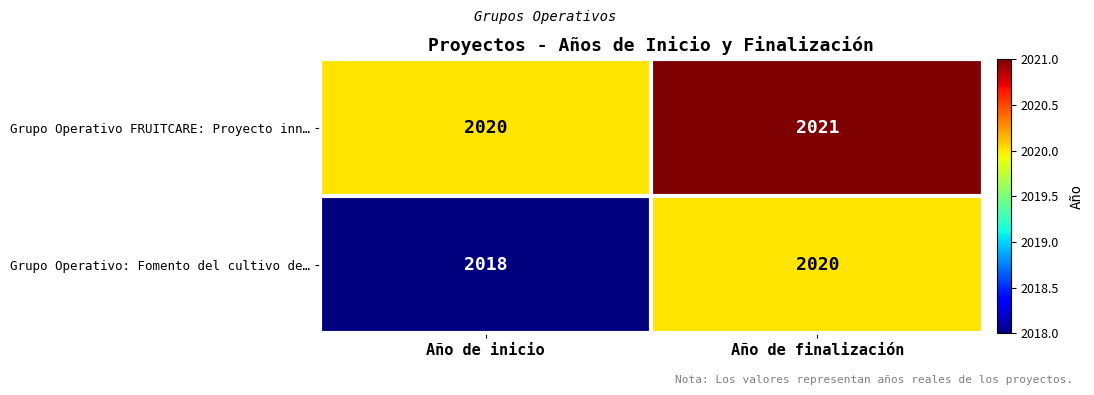

Rank the series by their maximum value, from lowest to highest.

Grupo Operativo: Fomento del cultivo de…, Grupo Operativo FRUITCARE: Proyecto inn…